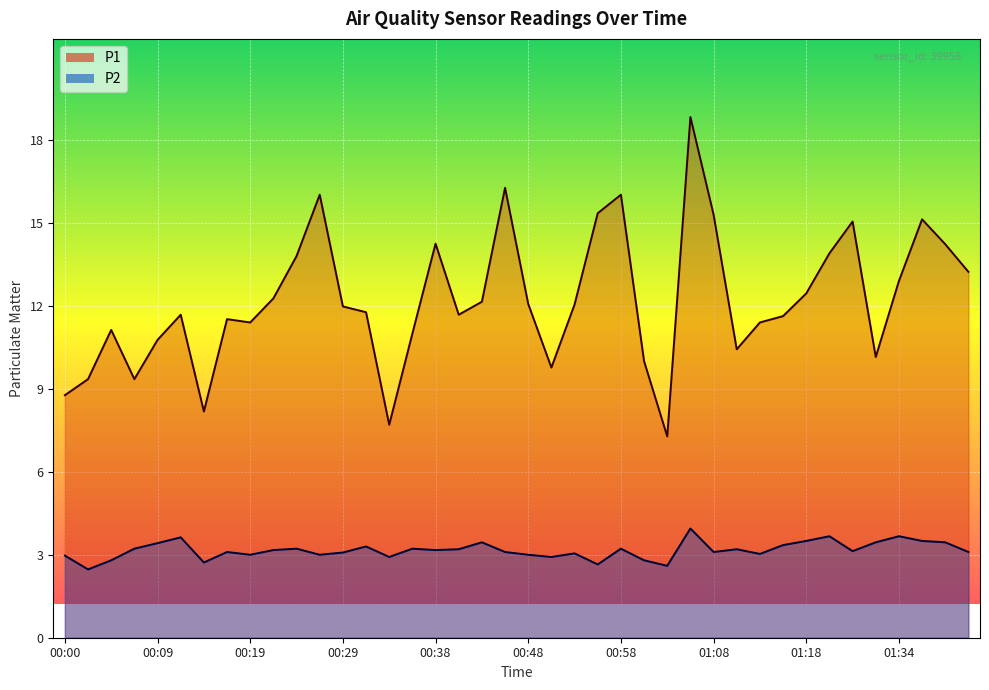

The P2 series shows 5.2 at 01:18. True or false?

False